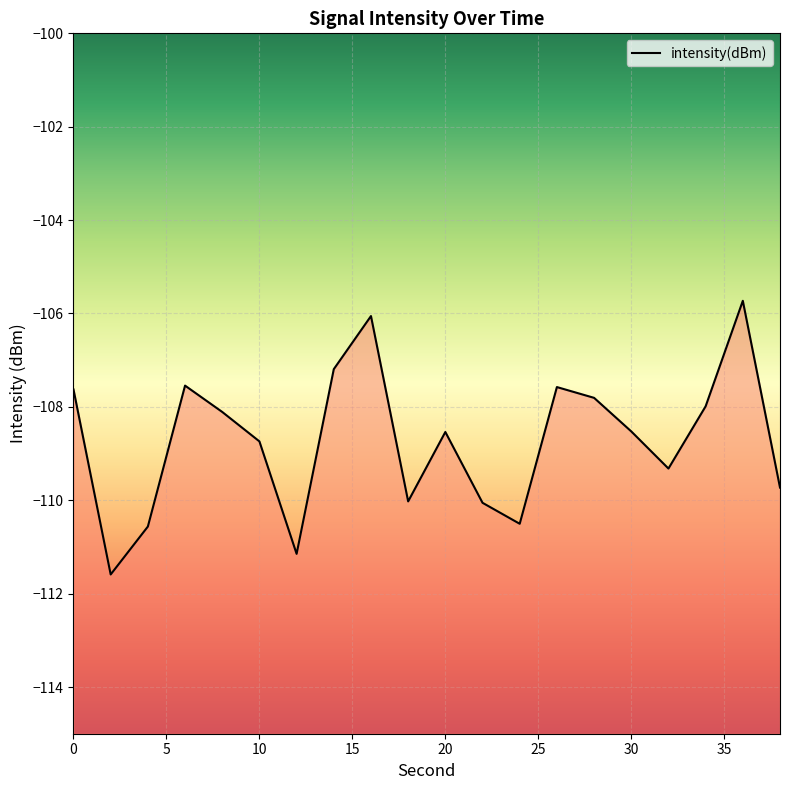

List the labels in order of value, smallest first.

2, 12, 4, 24, 22, 18, 38, 32, 10, 20, 30, 8, 34, 28, 0, 26, 6, 14, 16, 36